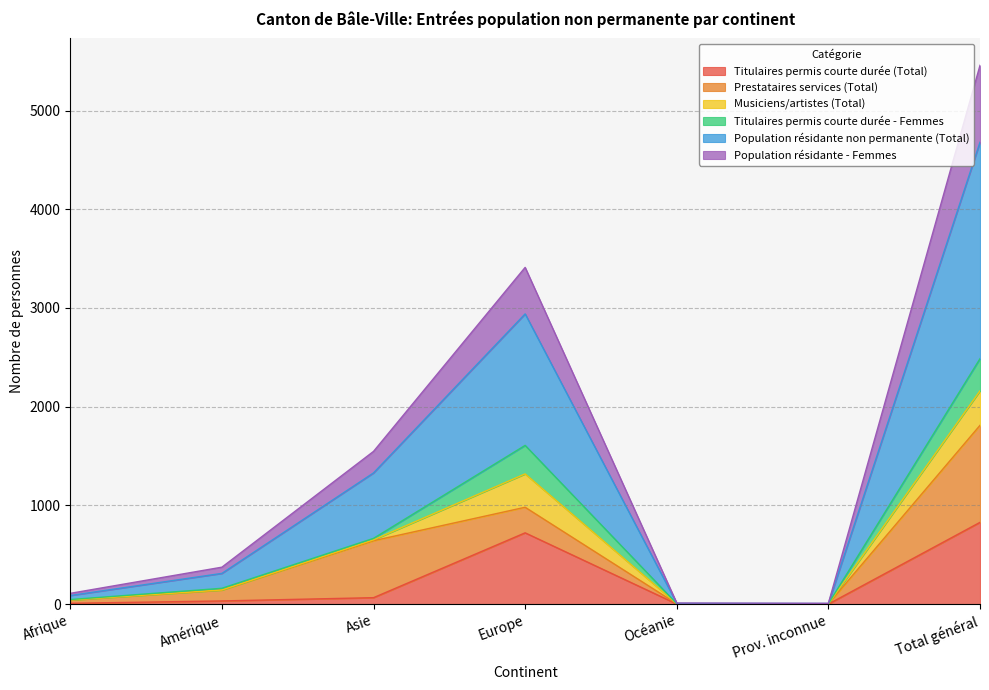

Is it true that Titulaires permis courte durée (Total) equals 328 at Europe?

False